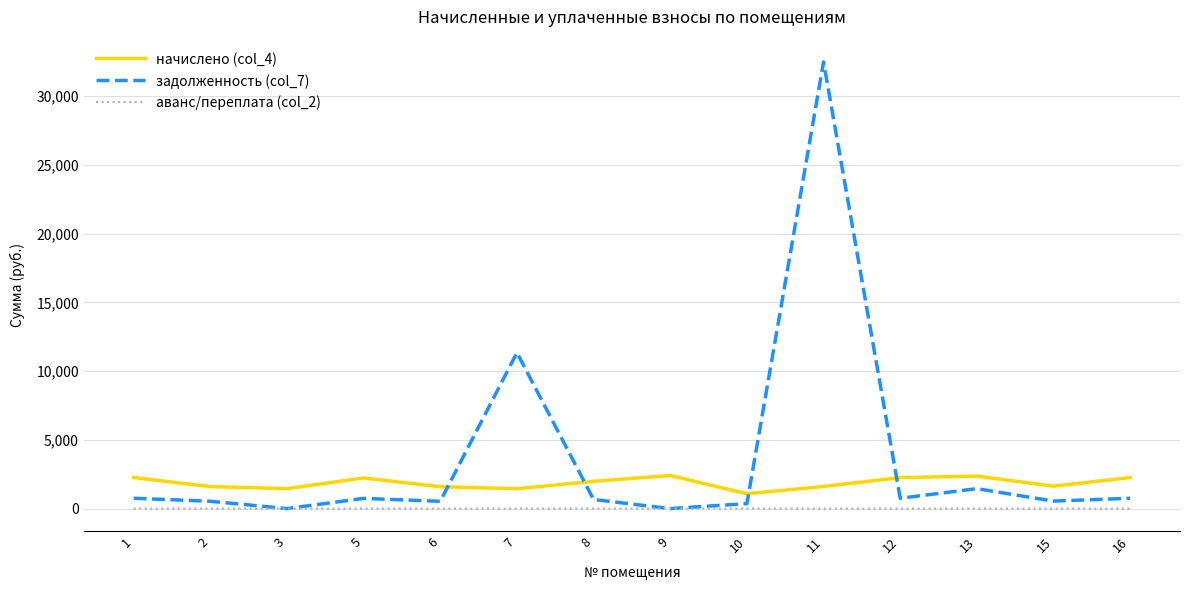

In начислено (col_4), how many points are higher than both neighbors (excluding endpoints)?

3